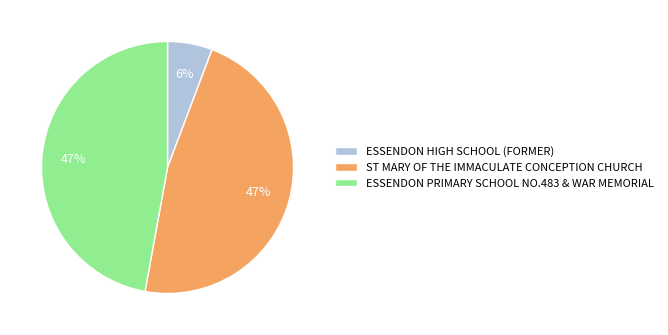

Does ESSENDON HIGH SCHOOL (FORMER) represent more than half of the total?

No